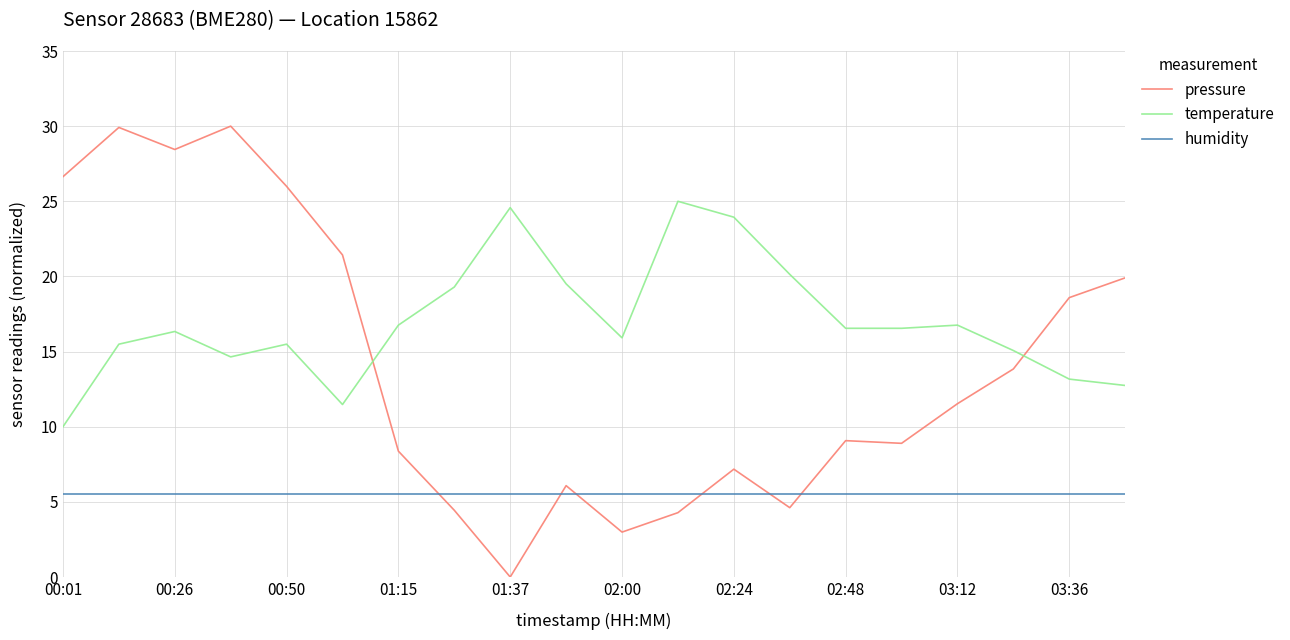

Which series has the largest range (max minus min)?

pressure